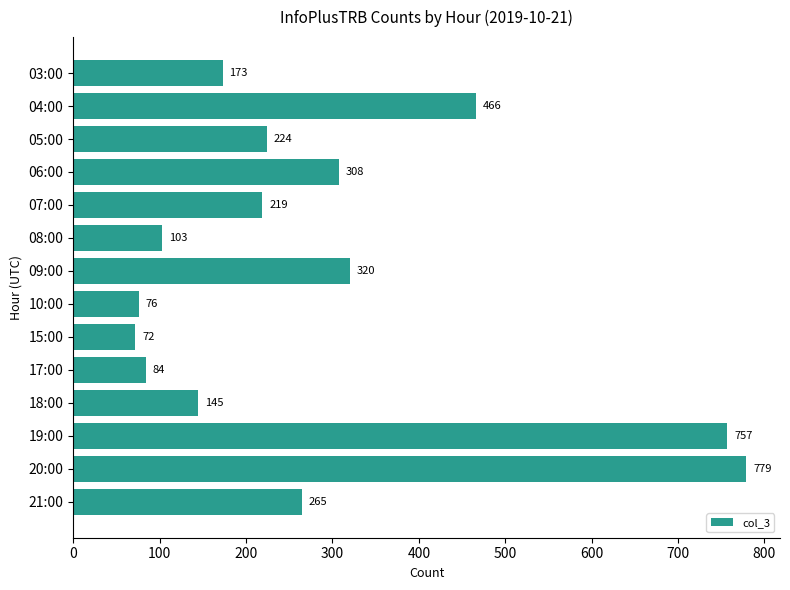

What position from the top is 04:00?

2